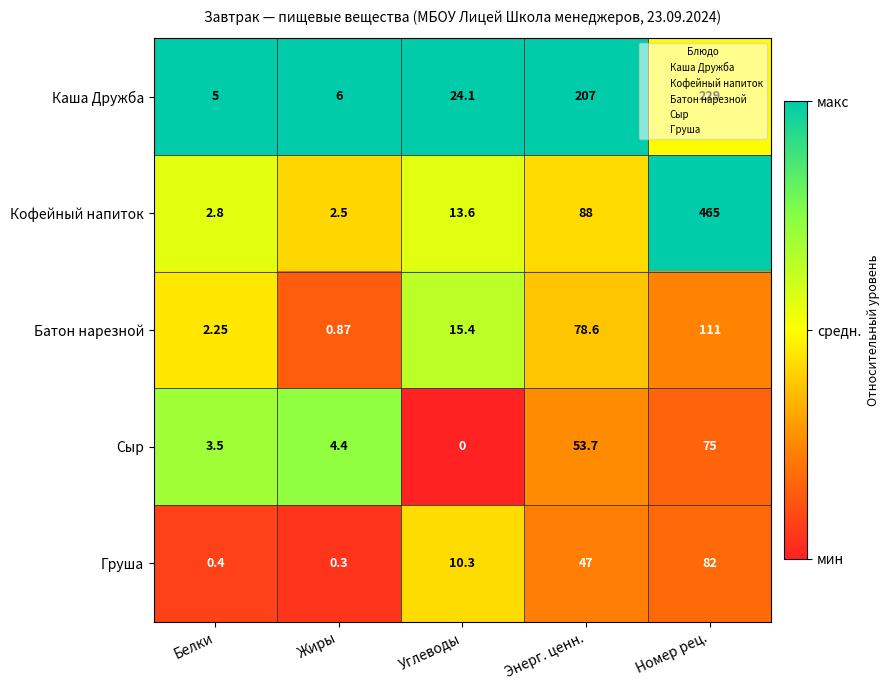

Rank the series at Углеводы from highest to lowest value.

Каша Дружба, Батон нарезной, Кофейный напиток, Груша, Сыр